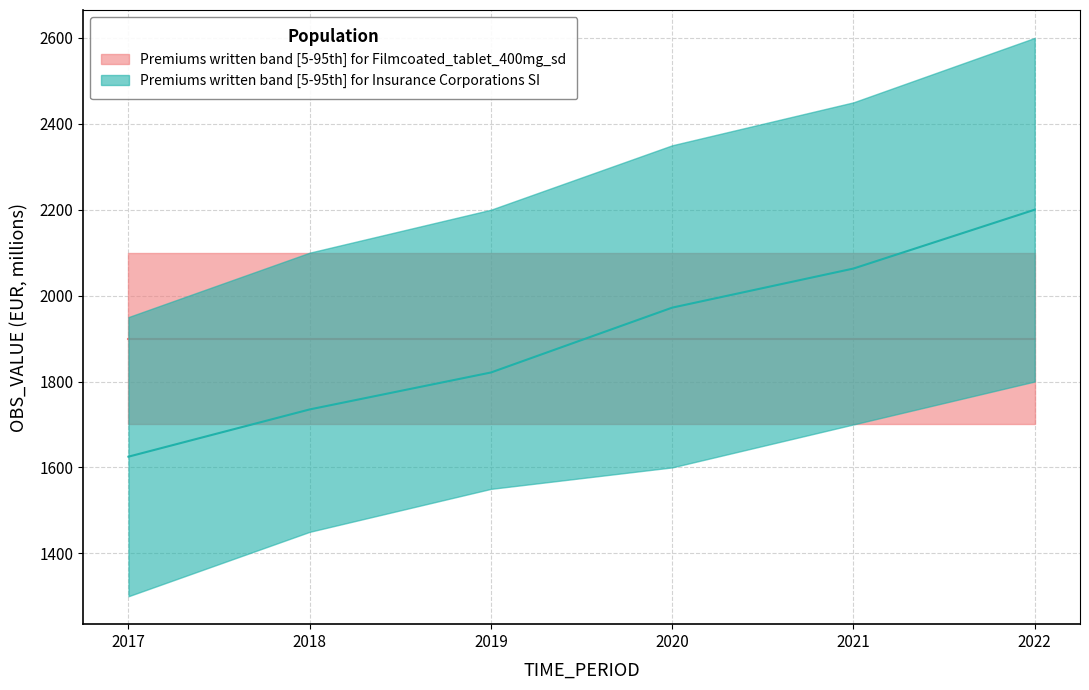

What is the change in value from 2021 to 2022?

+137